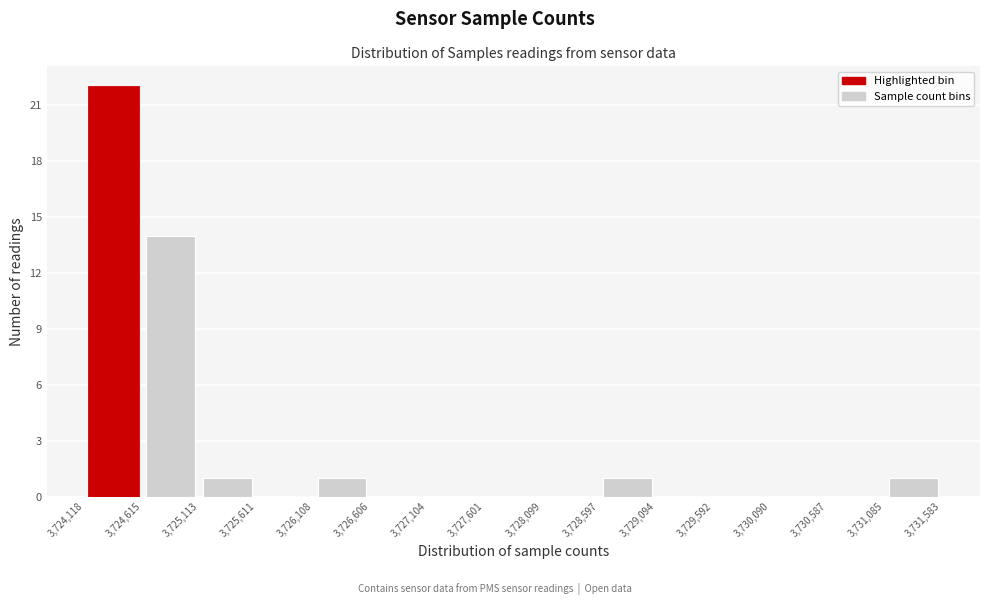

Reading left to right, transcribe this chart: for each bar, give the range it covers on the x-axis and its height. The values are not printed on the chart, so give them approximately, as read against the axis.

3,724,118 to 3,724,615: 22
3,724,615 to 3,725,113: 14
3,725,113 to 3,725,611: 1
3,725,611 to 3,726,108: 0
3,726,108 to 3,726,606: 1
3,726,606 to 3,727,104: 0
3,727,104 to 3,727,601: 0
3,727,601 to 3,728,099: 0
3,728,099 to 3,728,597: 0
3,728,597 to 3,729,094: 1
3,729,094 to 3,729,592: 0
3,729,592 to 3,730,090: 0
3,730,090 to 3,730,587: 0
3,730,587 to 3,731,085: 0
3,731,085 to 3,731,583: 1